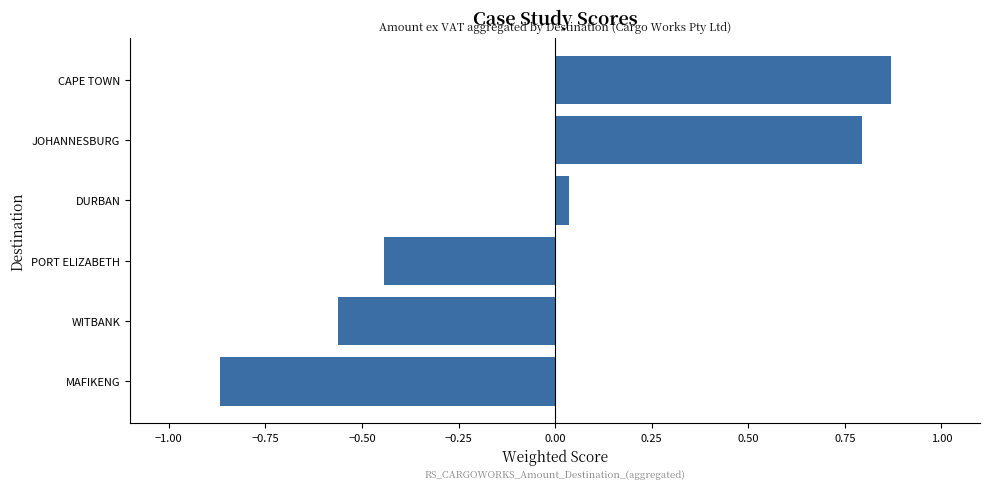

How many bars are there in total?

6